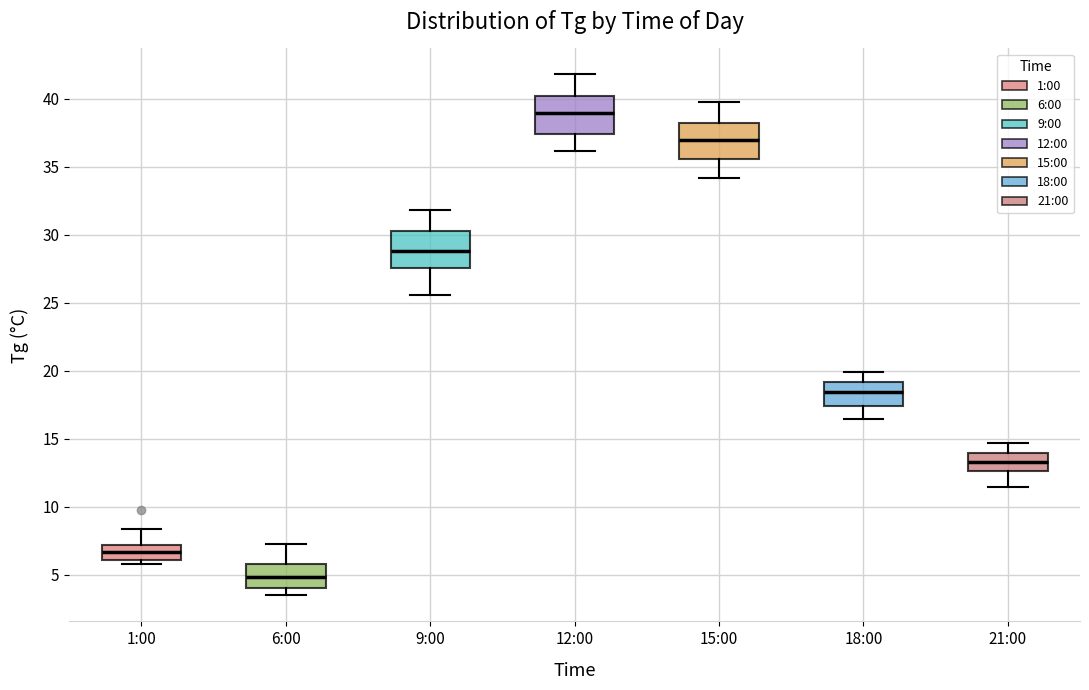

Reading left to right, read every box against the y-axis: the position of its median line, the range the box covers, and the ends of its whiskers. The values are not printed on the chart, so give them approximately, as read against the axis.

1:00: median 6.5, box 6.0 to 7.0, whiskers 6.0 (just below the box's lower edge) to 8.5
6:00: median 5.0, box 4.0 to 6.0, whiskers 3.5 to 7.5
9:00: median 29.0, box 27.5 to 30.5, whiskers 25.5 to 32.0
12:00: median 39.0, box 37.5 to 40.5, whiskers 36.0 to 42.0
15:00: median 37.0, box 35.5 to 38.5, whiskers 34.0 to 40.0
18:00: median 18.5, box 17.5 to 19.0, whiskers 16.5 to 20.0
21:00: median 13.5, box 12.5 to 14.0, whiskers 11.5 to 14.5